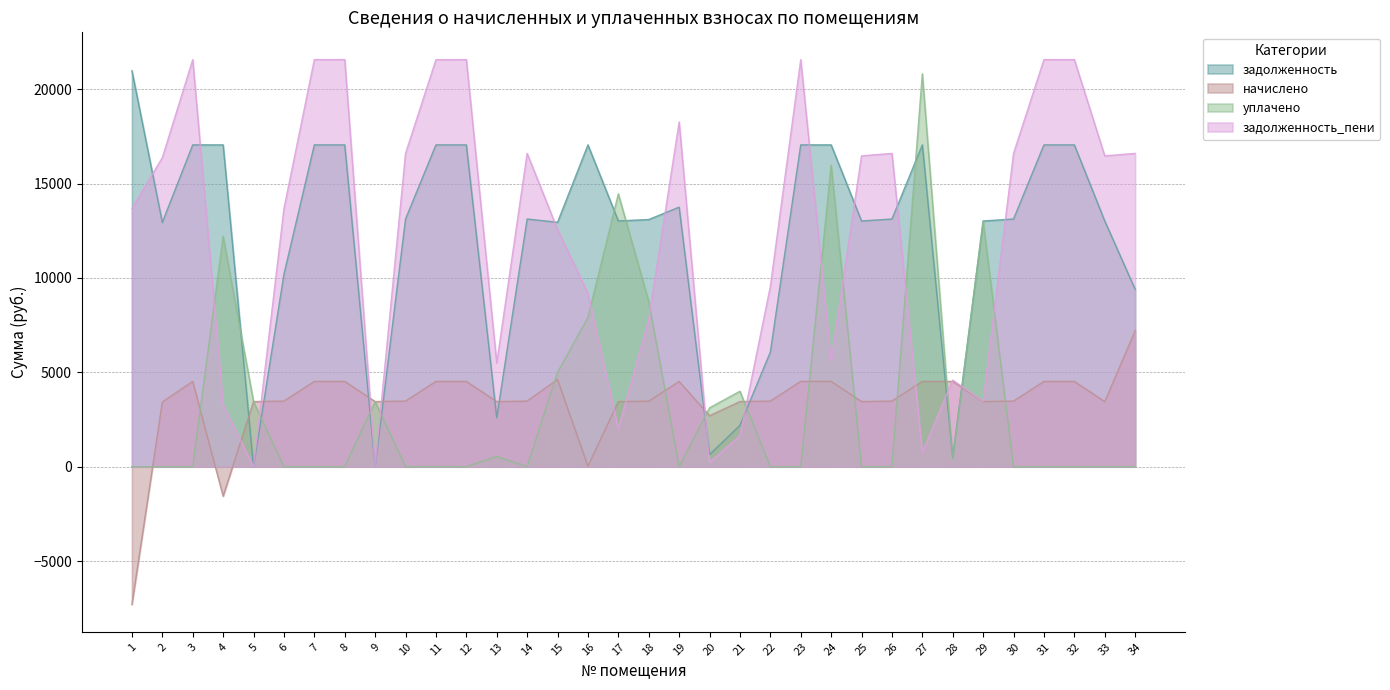

What is the maximum value shown in the chart?

21569.4